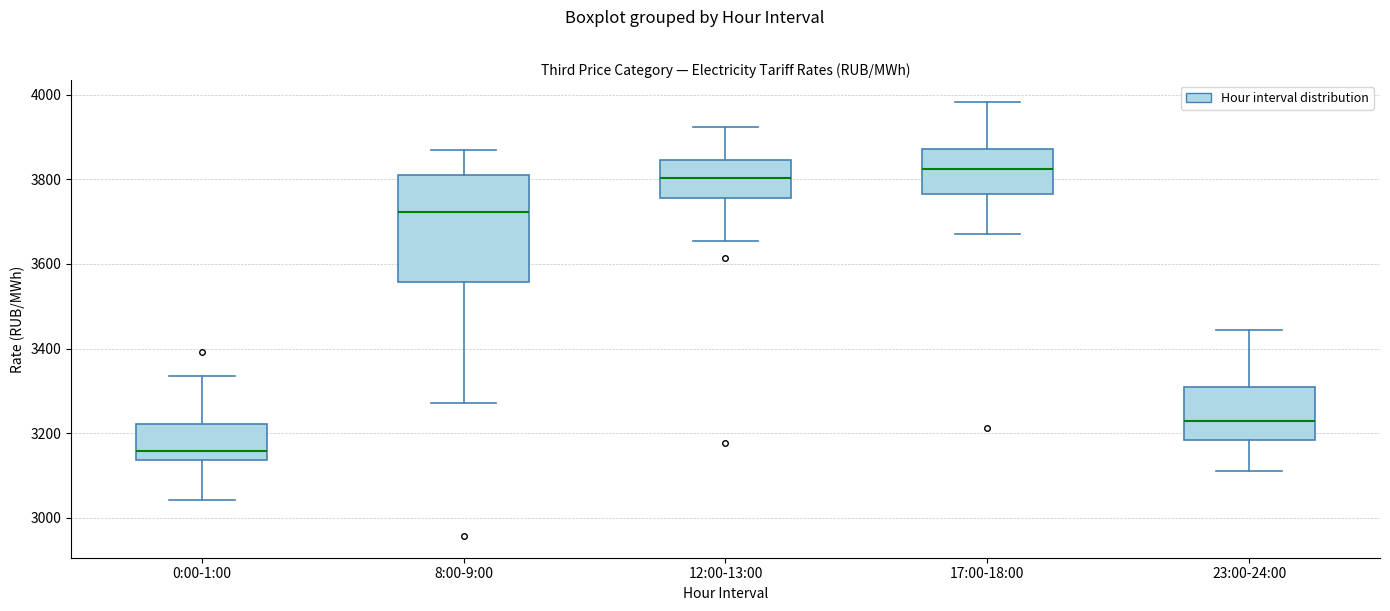

Where does the median line of the box for 8:00-9:00 sit on the y-axis? The values are not printed on the chart, so give them approximately, as read against the axis.

3720